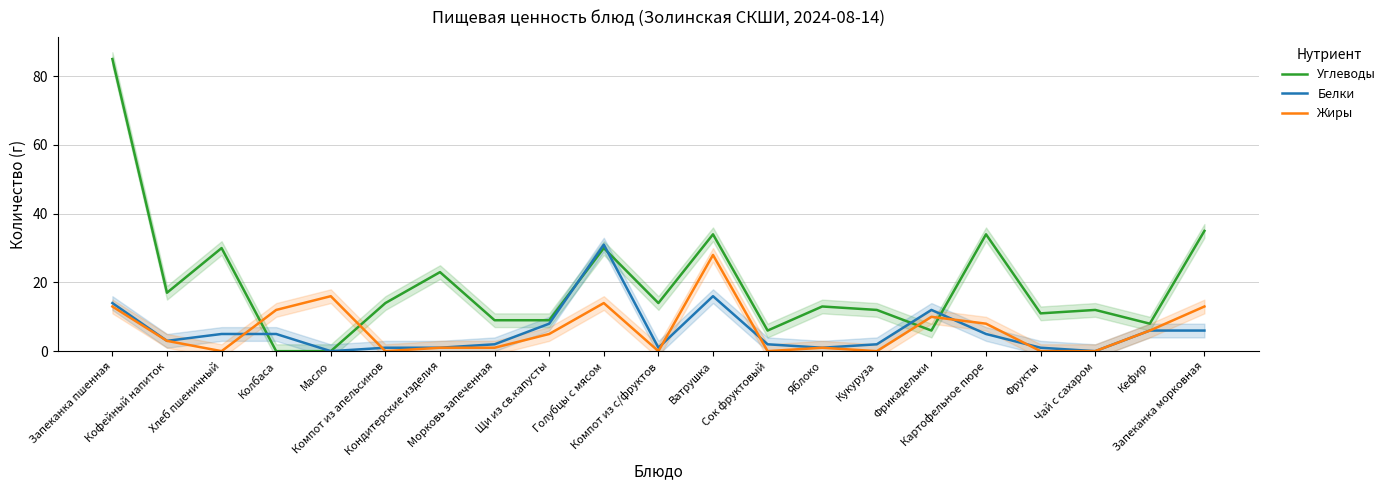

How many intersections are there between Углеводы and Белки?

5